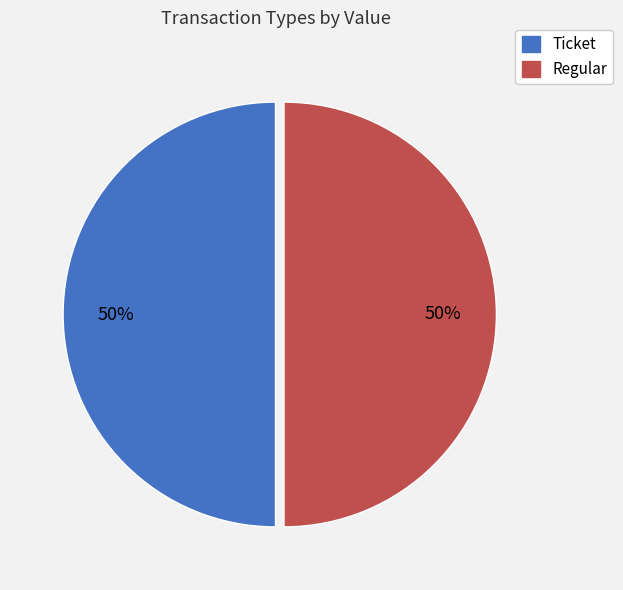

Is it true that Ticket is 6% of the pie?

False